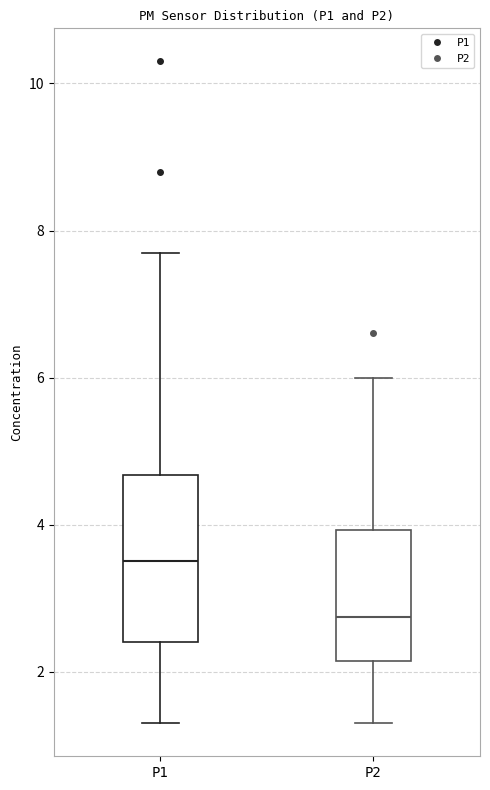

Where does the lower whisker of the box for P1 end on the y-axis? The values are not printed on the chart, so give them approximately, as read against the axis.

1.4